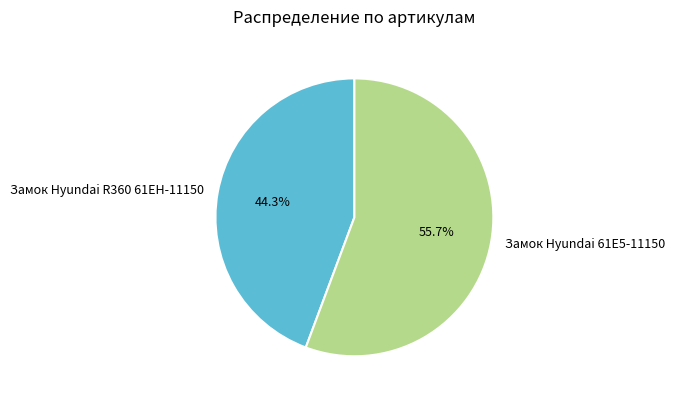

Combined, what portion of the pie is Замок Hyundai 61E5-11150 and Замок Hyundai R360 61EH-11150?

100.0%